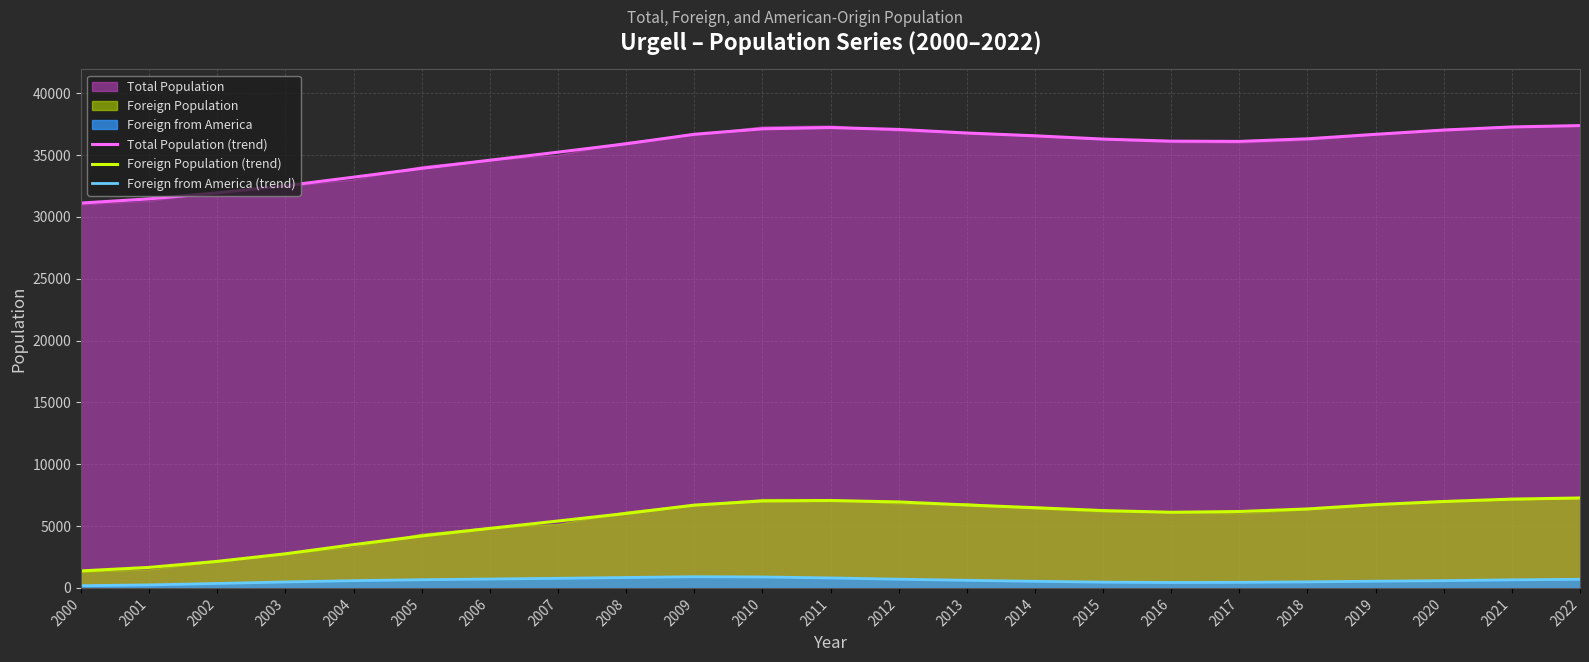

Rank the categories by Foreign Population (trend) value from lowest to highest.

2000, 2001, 2002, 2003, 2004, 2005, 2006, 2007, 2008, 2016, 2017, 2015, 2018, 2014, 2009, 2013, 2019, 2012, 2020, 2010, 2011, 2021, 2022